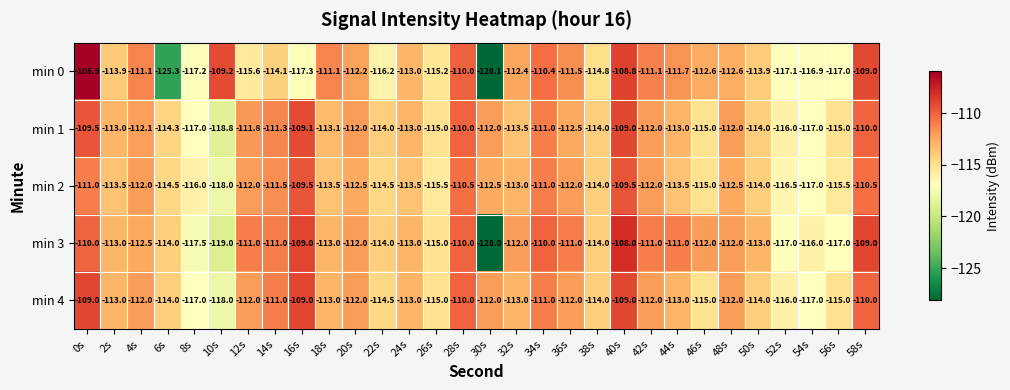

How many series are shown in this chart?

5